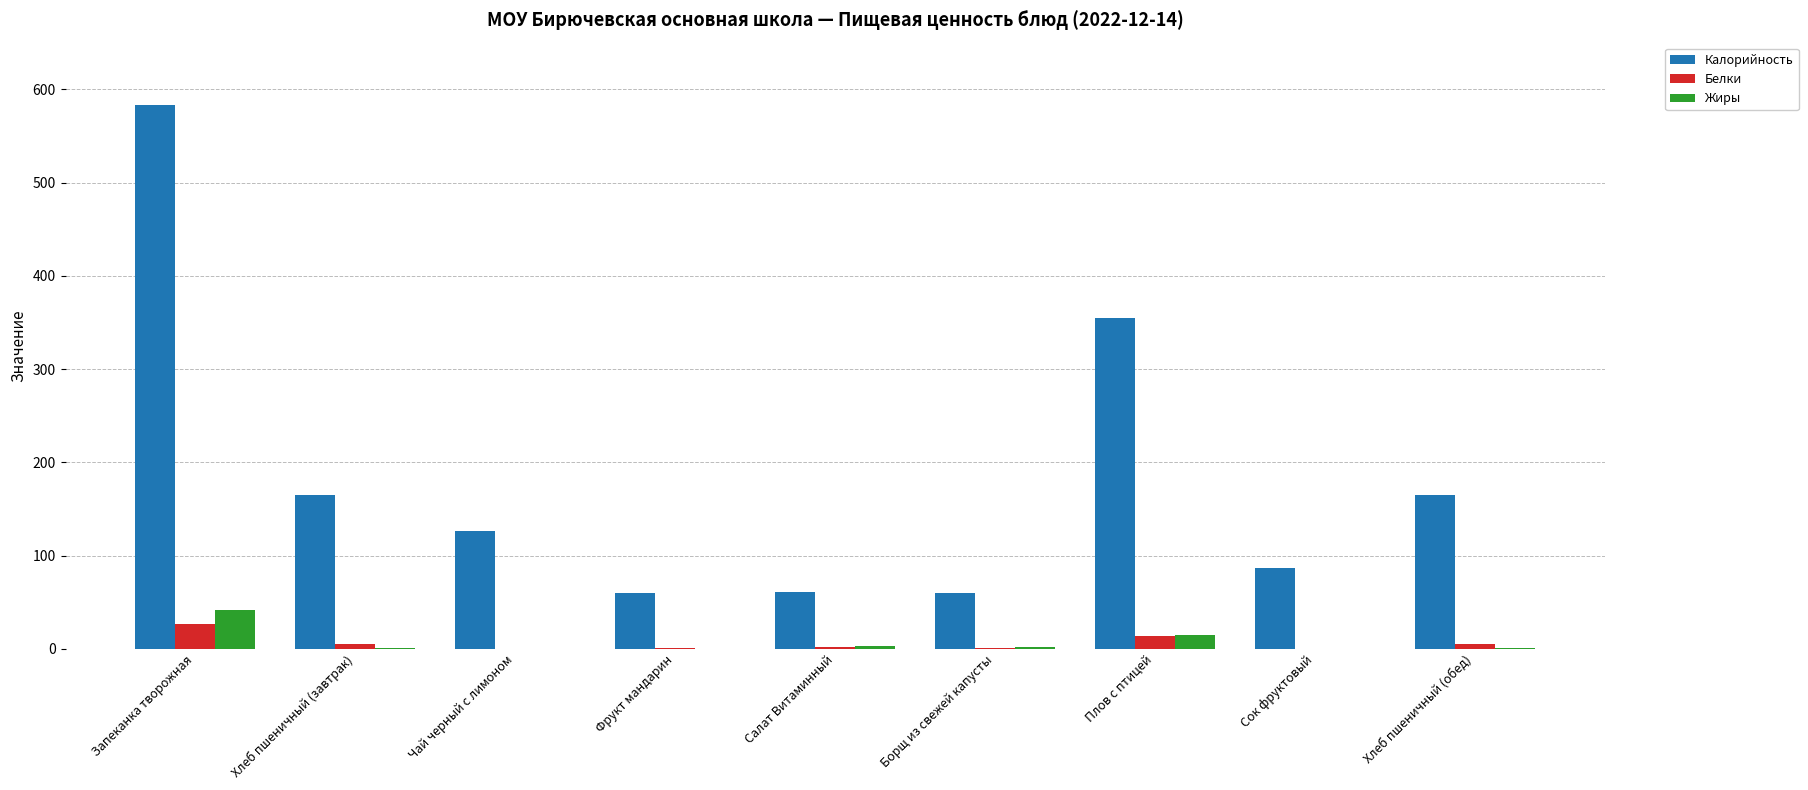

At which label is Белки closest to 13?

Плов с птицей